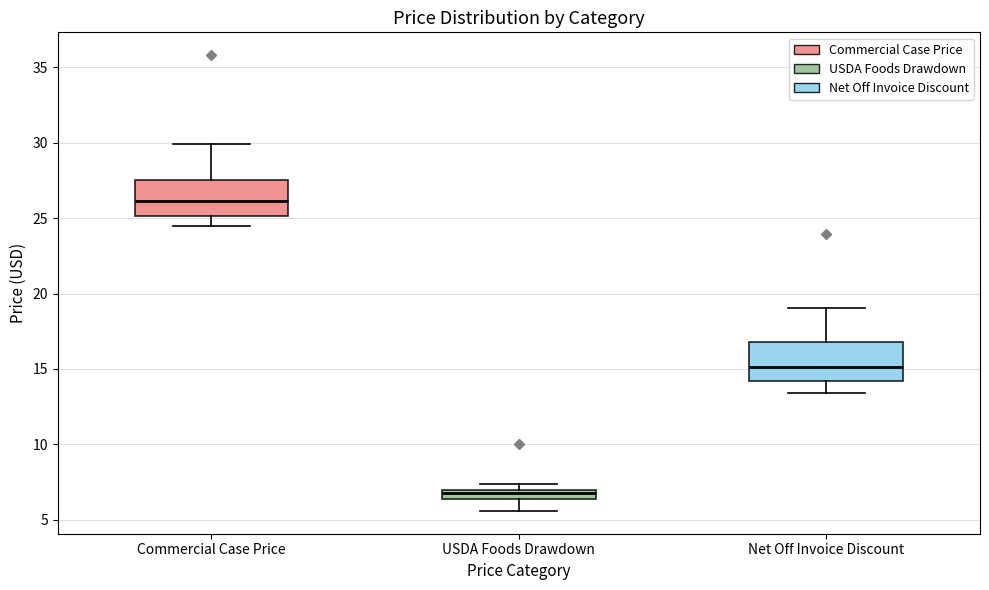

Which box has the highest median line?

Commercial Case Price